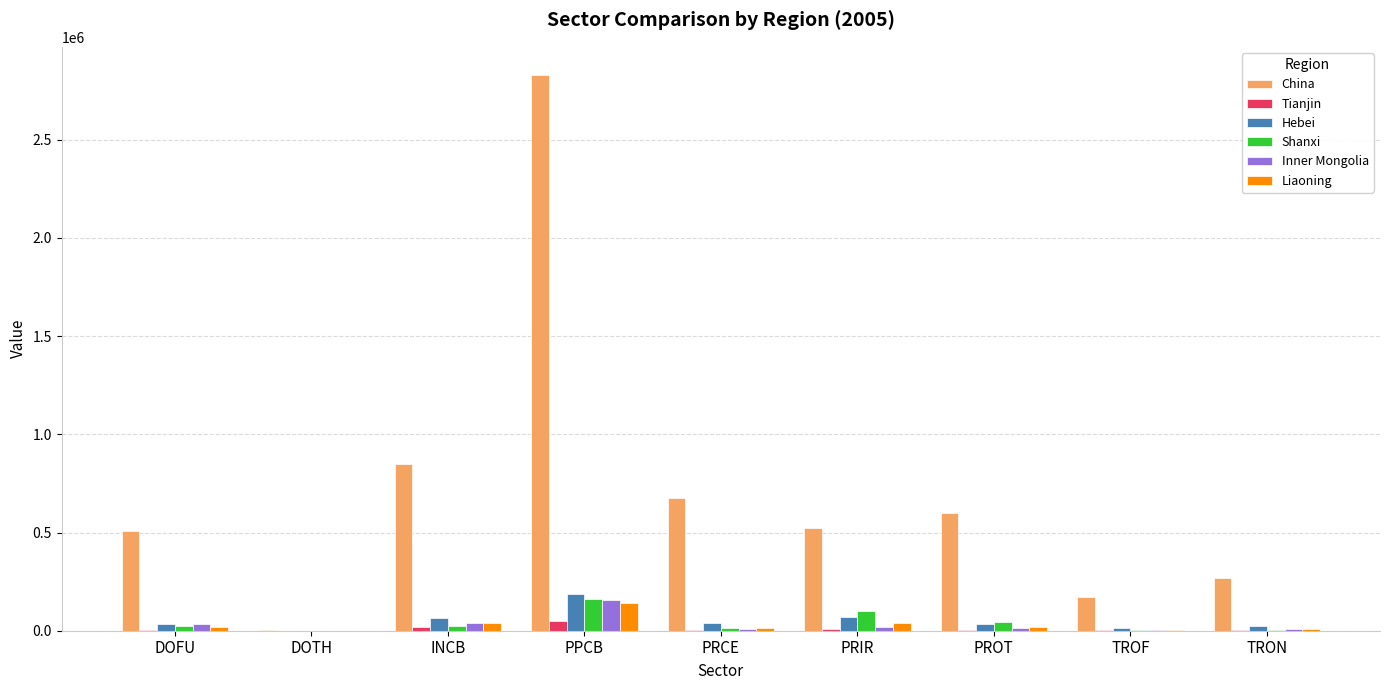

How many data points in Tianjin are above 5766?

5